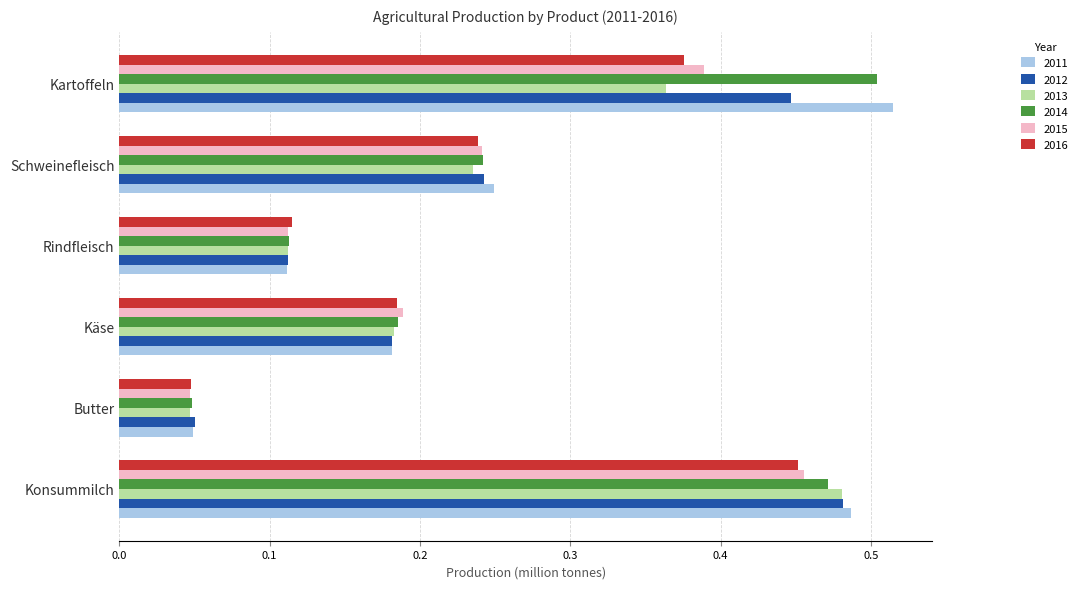

List the labels in order of 2016 value, smallest first.

Butter, Rindfleisch, Käse, Schweinefleisch, Kartoffeln, Konsummilch